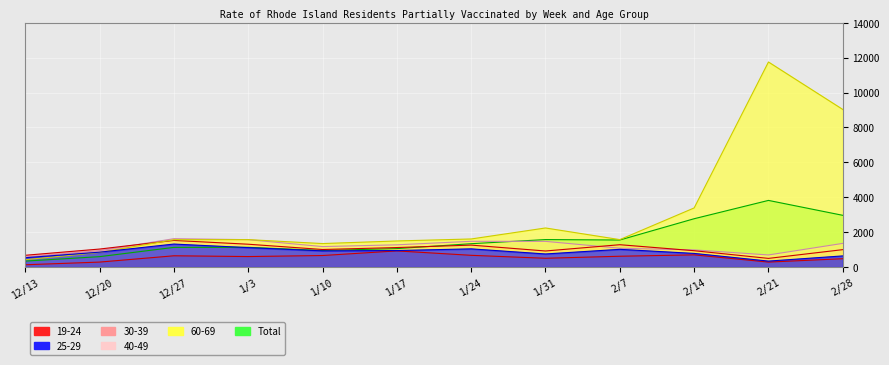

List the labels in order of 19-24 value, largest first.

1/17, 2/14, 1/24, 1/10, 12/27, 2/7, 1/3, 1/31, 2/28, 12/20, 2/21, 12/13